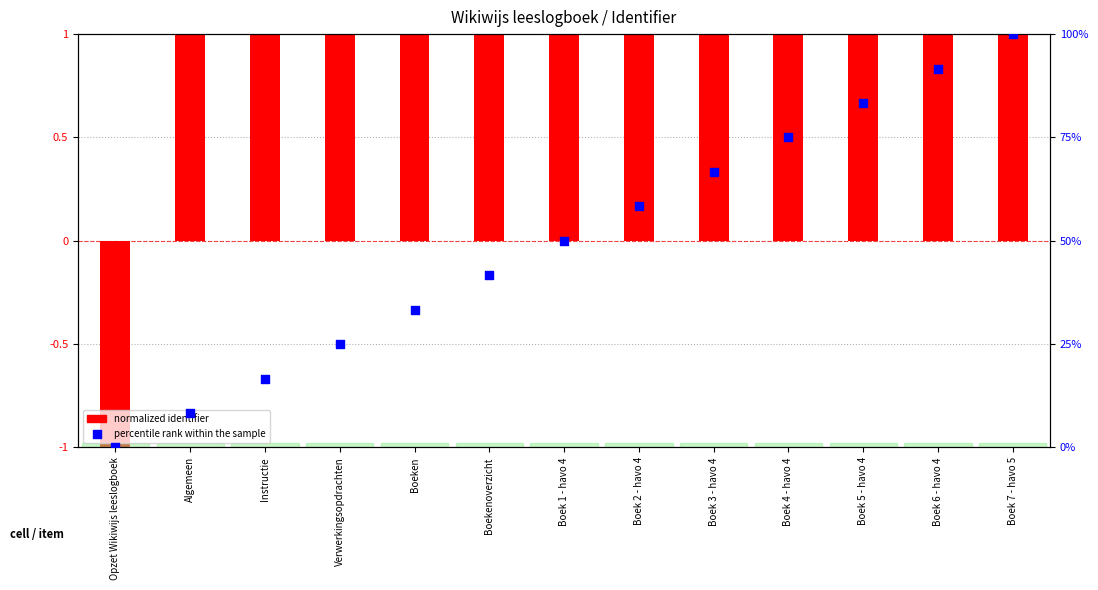

Is the value of percentile rank within the sample at Opzet Wikiwijs leeslogboek greater than the value of normalized identifier at Instructie?

No